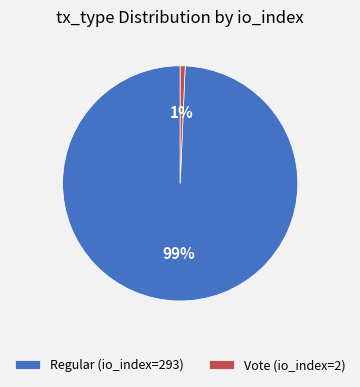

To the nearest percent, what portion does Regular (io_index=293) represent?

99%